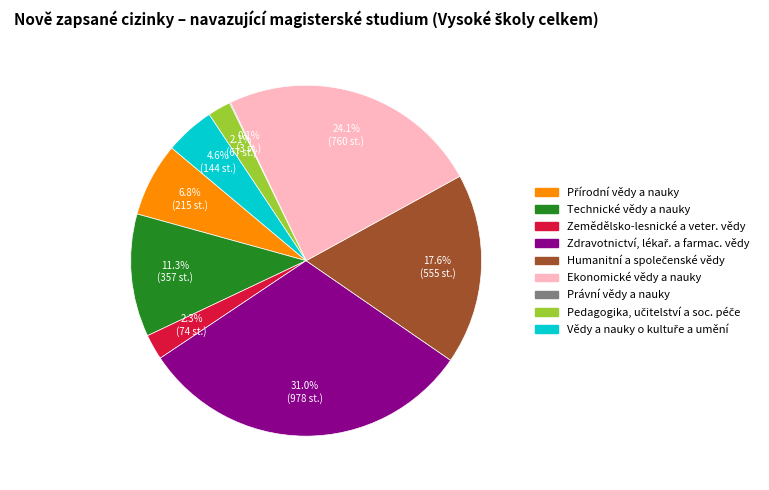

Is it true that Technické vědy a nauky is 1% of the pie?

False